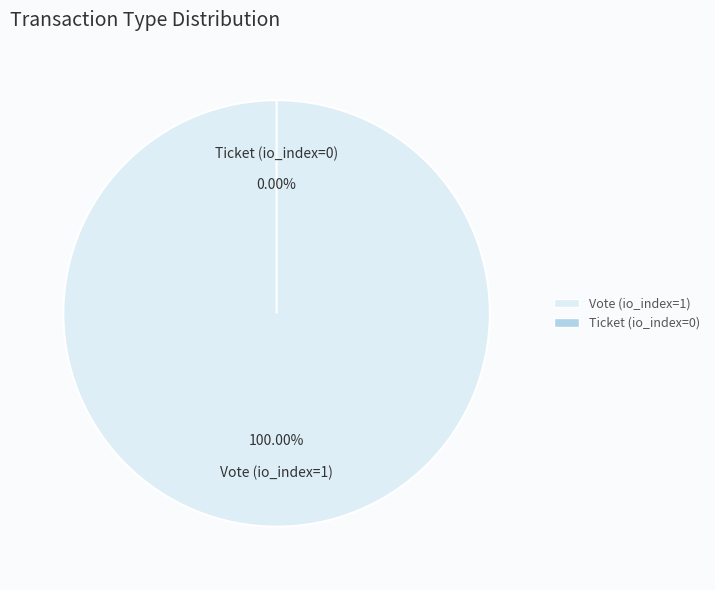

Combined, do Vote (io_index=1) and Ticket (io_index=0) account for over 50%?

Yes